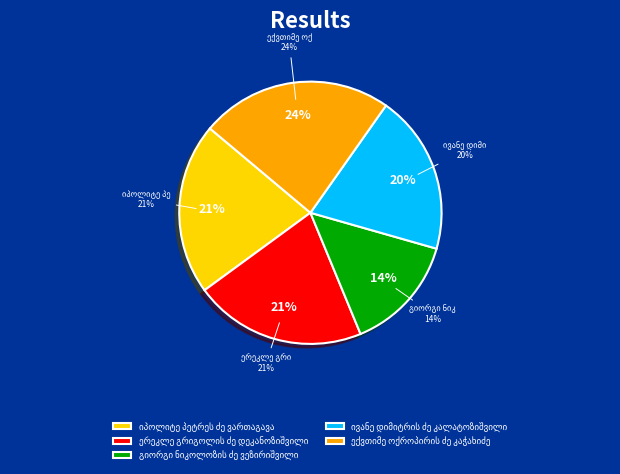

How many segments does this pie chart have?

5